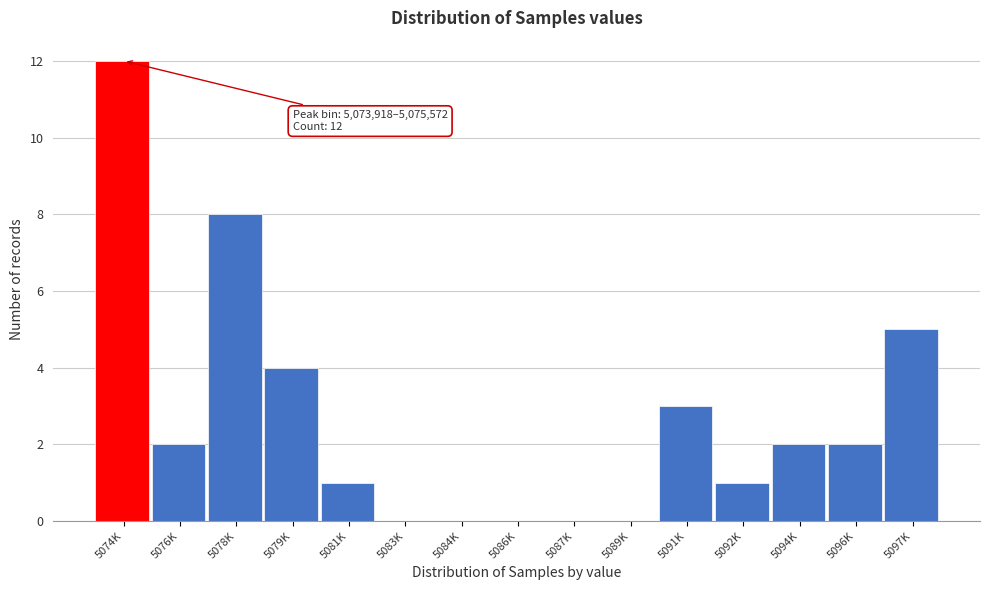

Reading left to right, transcribe all the data shown in this chart.

5074K=12	5076K=2	5078K=8	5079K=4	5081K=1	5083K=0	5084K=0	5086K=0	5087K=0	5089K=0	5091K=3	5092K=1	5094K=2	5096K=2	5097K=5